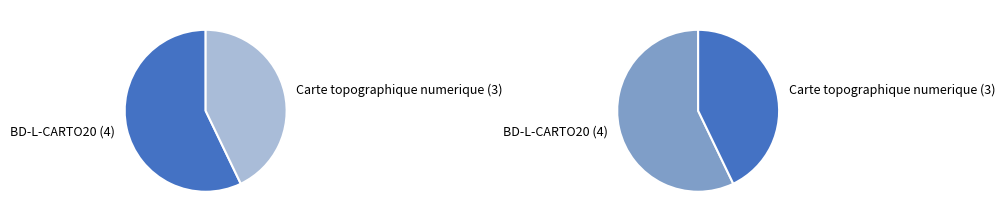

To the nearest percent, what is the difference between the BD-L-CARTO20 and Carte topographique numerique slice percentages?

14%